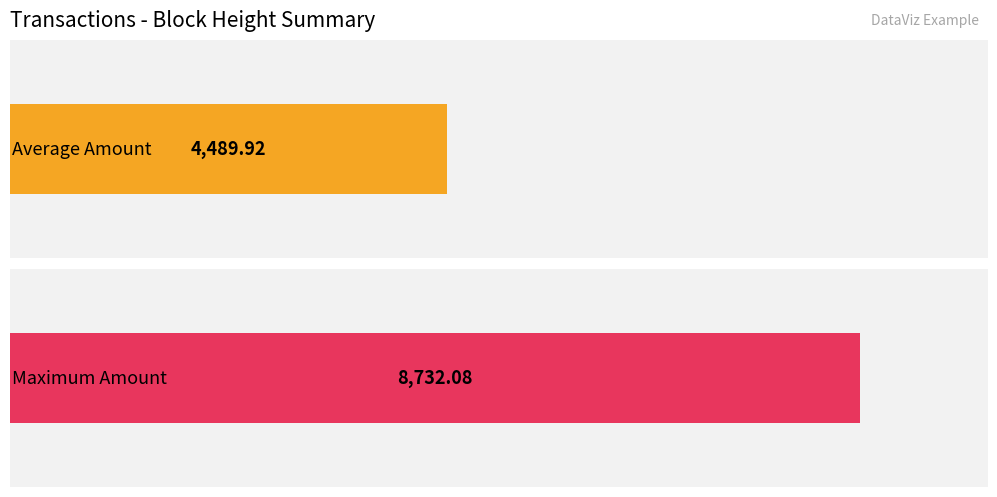

Are the bars horizontal?

Yes